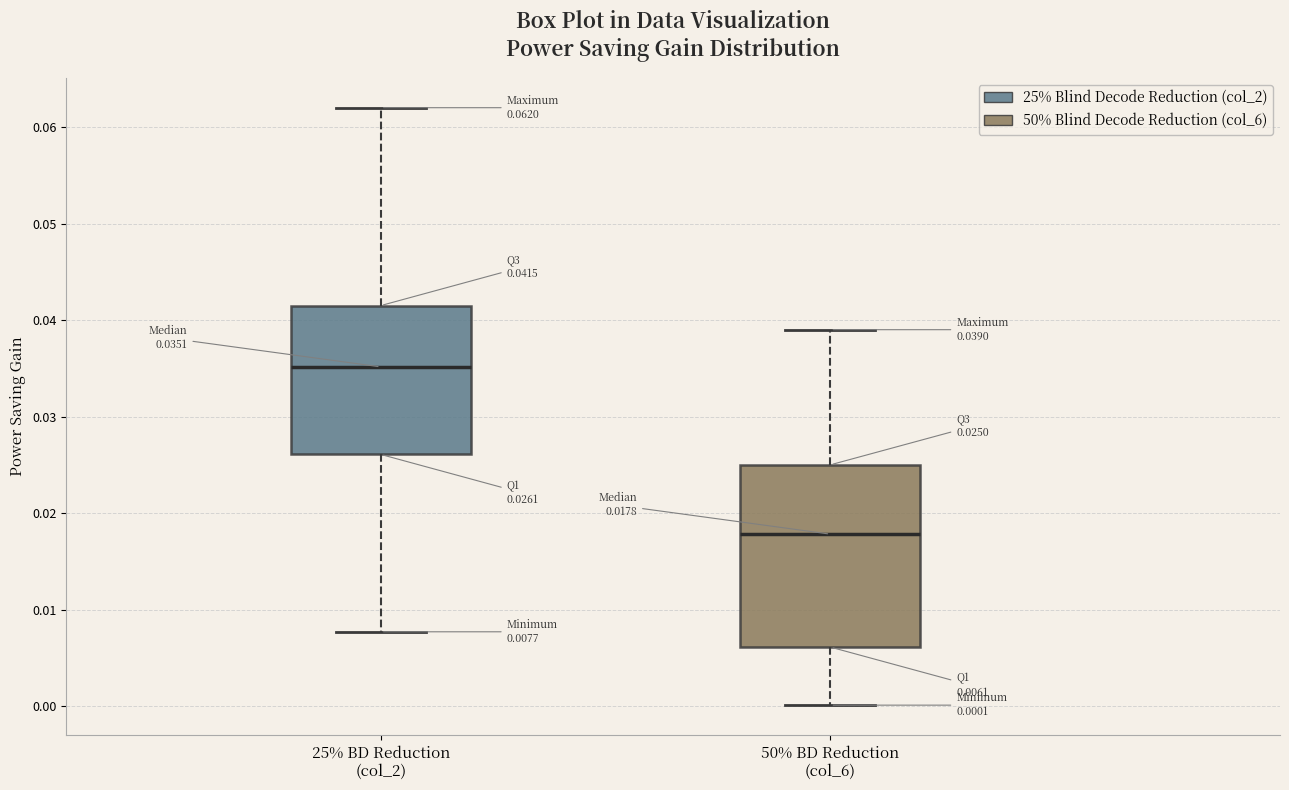

Comparing the boxes themselves (not the whiskers), which one is the tallest?

50% BD Reduction (col_6)